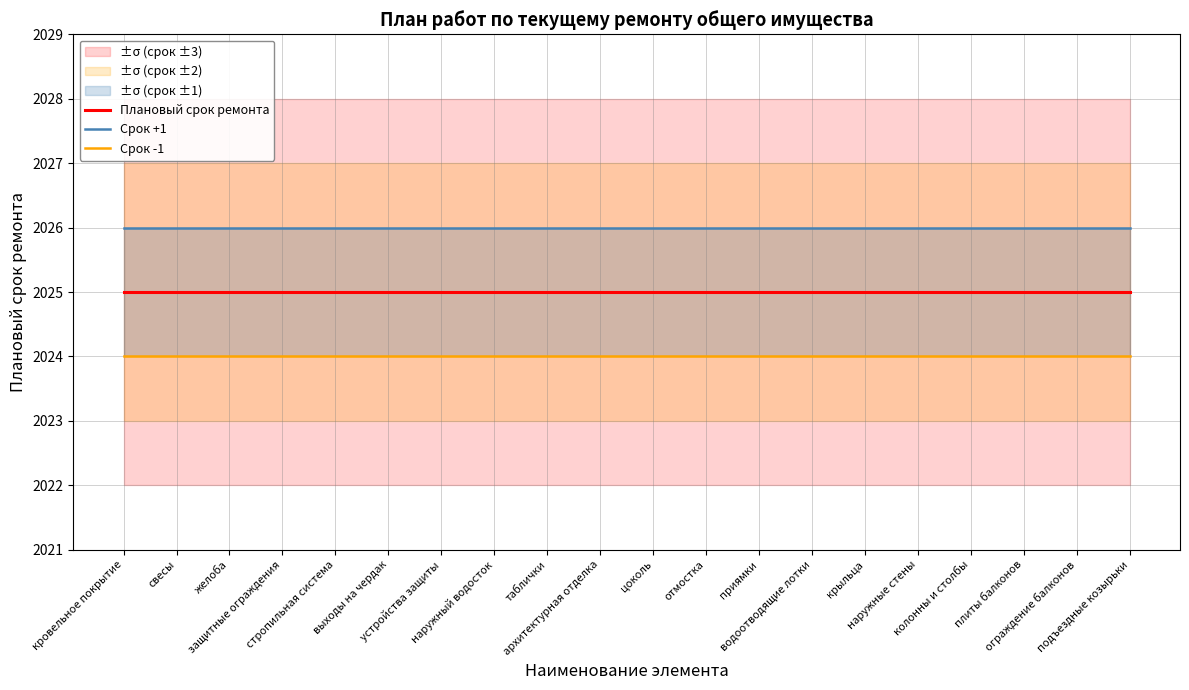

The Срок -1 series shows 3341 at подъездные козырьки. True or false?

False